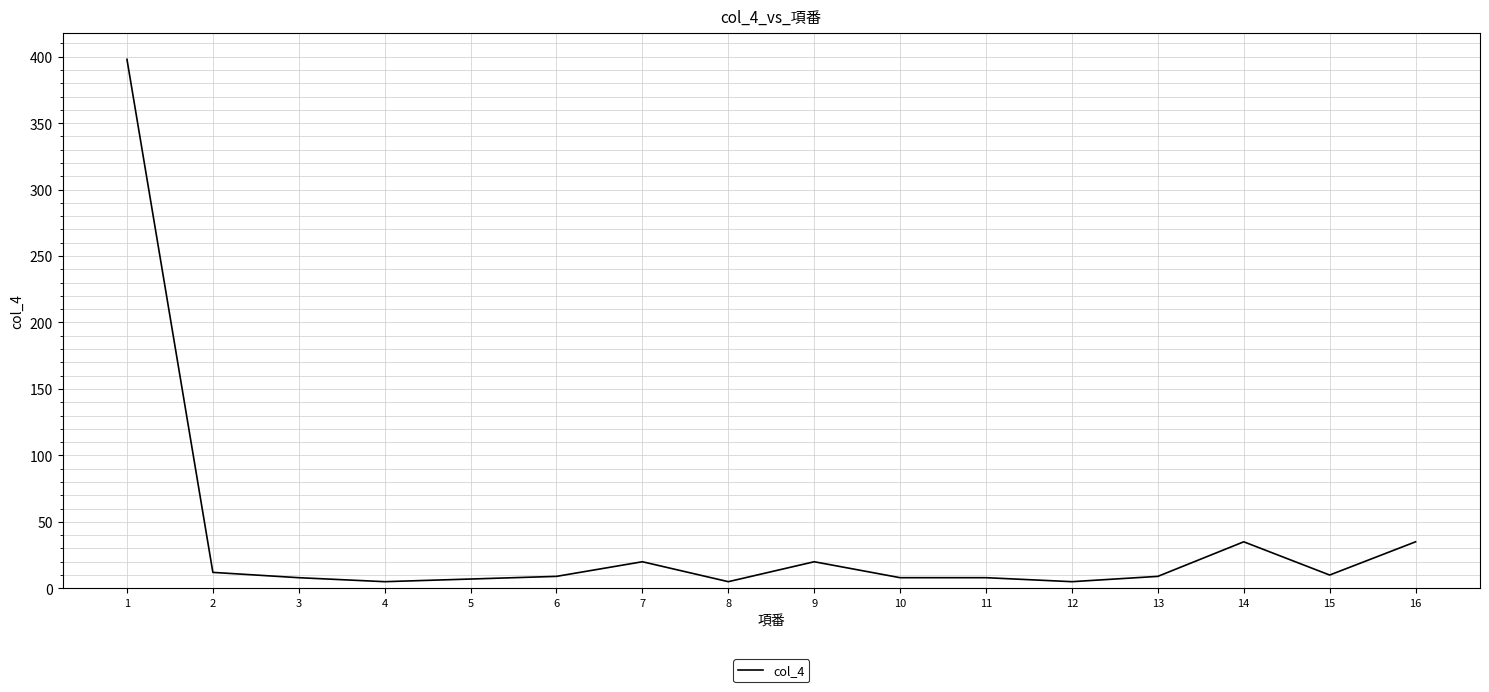

Approximately how many times larger is the value at 4 compared to 5?

0.7